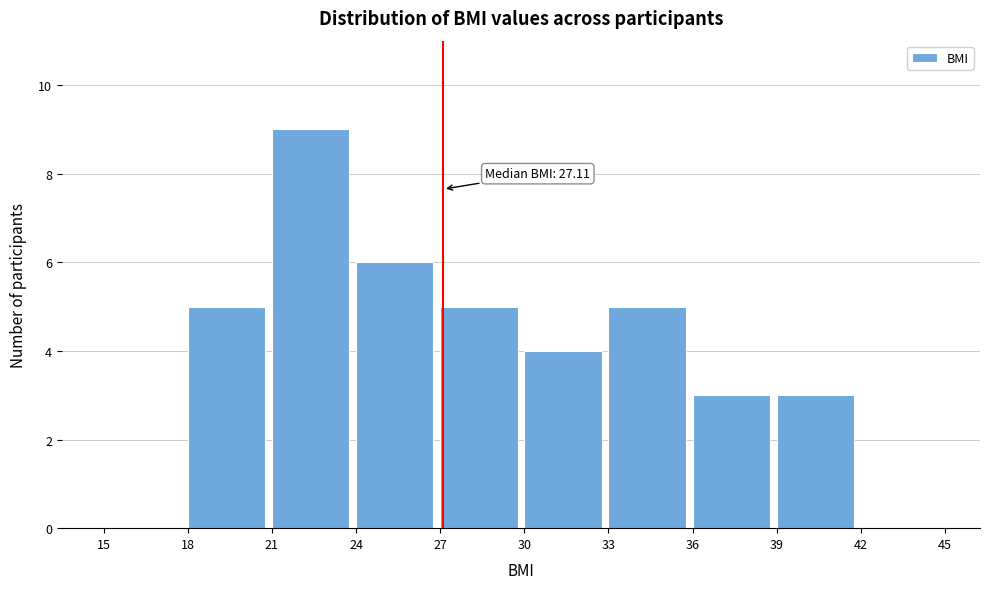

Which range on the x-axis has the tallest bar?

21 to 24